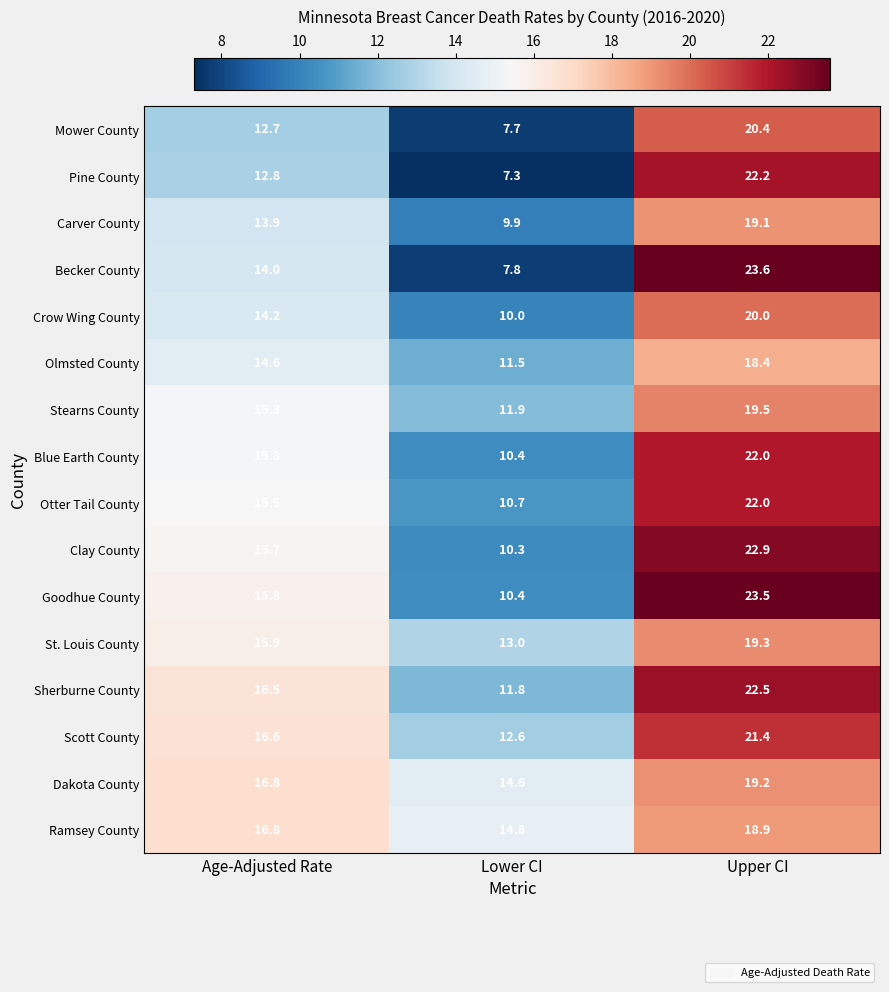

What is the difference between the Stearns County values at Age-Adjusted Rate and Lower CI?

3.4